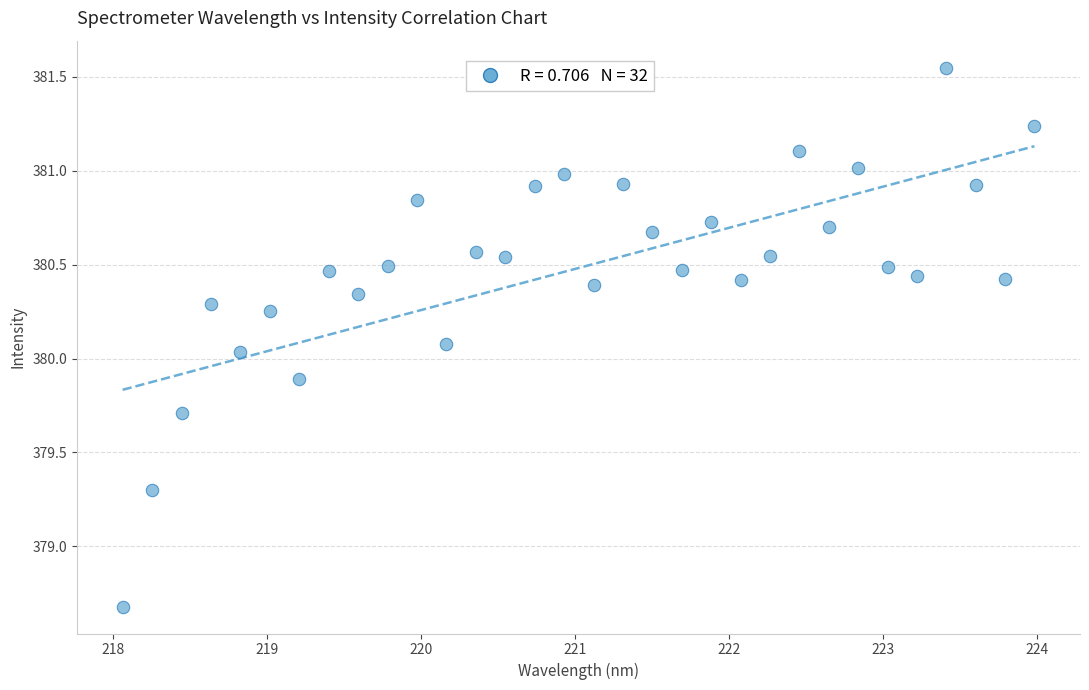

What is the range of X values (max minus min)?

5.9